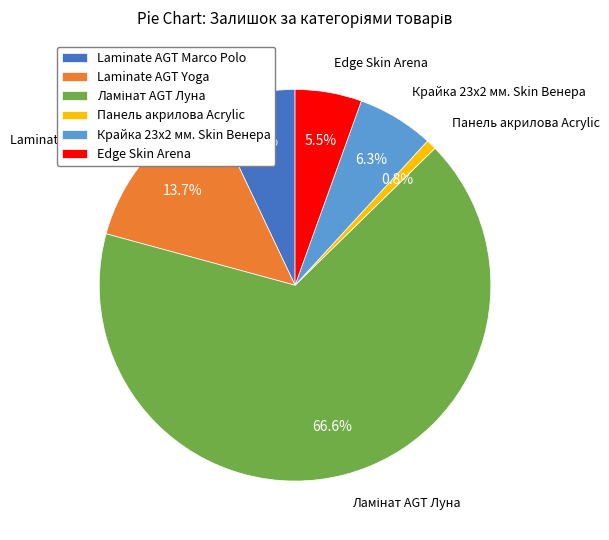

What percentage is NOT represented by Laminate AGT Yoga?

86.3%